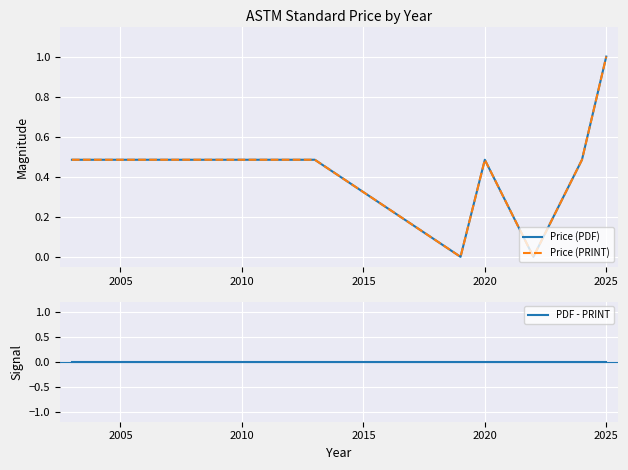

How many lines are shown in the chart?

3